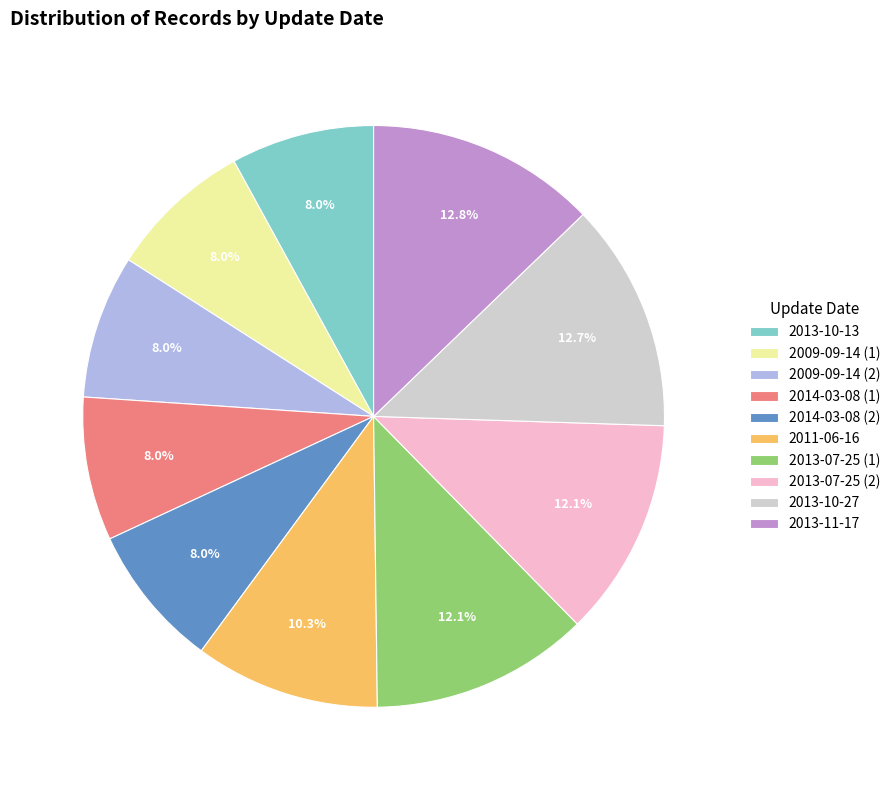

What portion of the pie excludes 2013-10-27?

87.3%